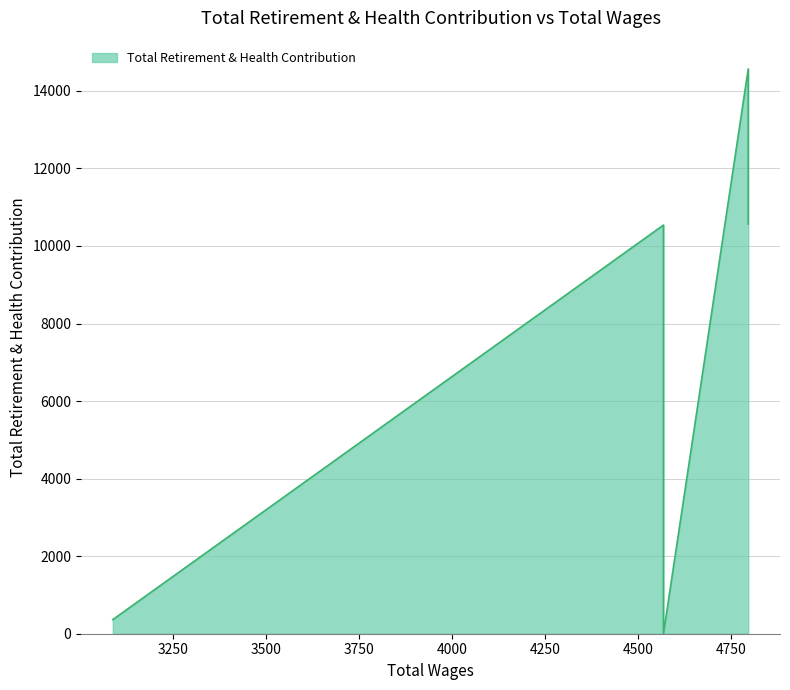

What is the change in value from 4568.0 to 4568.0?

-10539